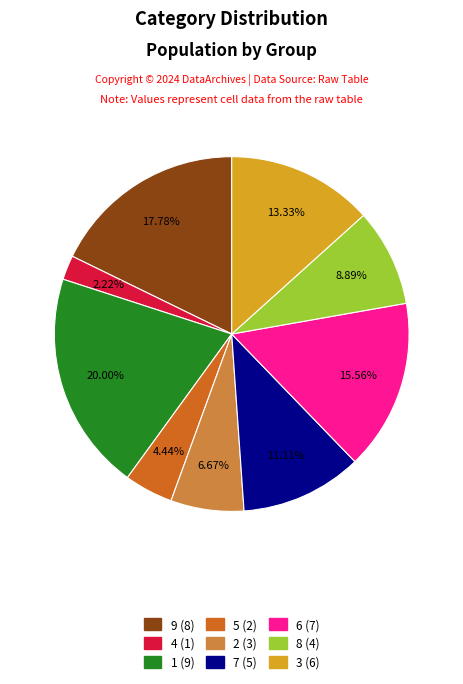

Approximately how many times larger is the value at 2 compared to 7?

0.6